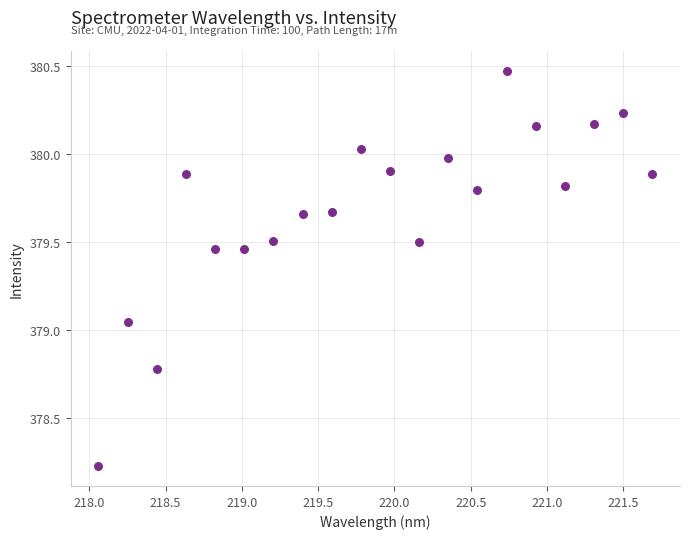

What is the range of X values (max minus min)?

3.6